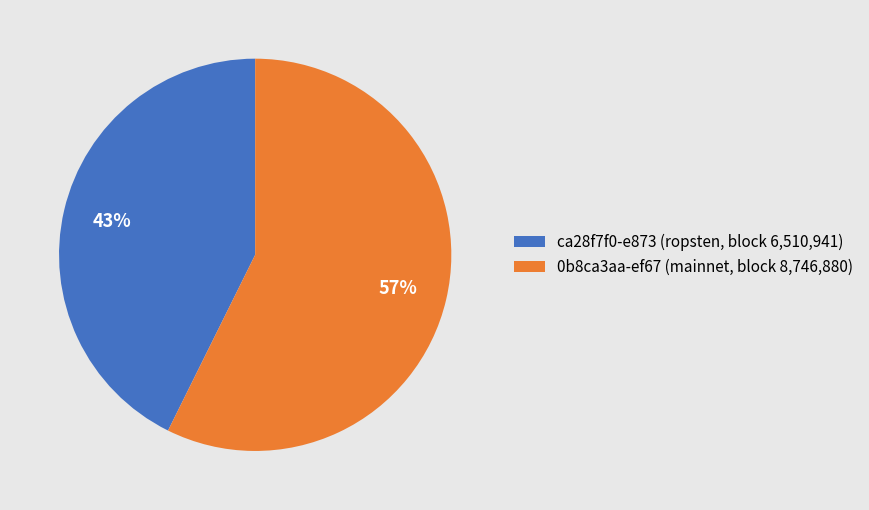

To the nearest percent, what is the average slice percentage?

50%